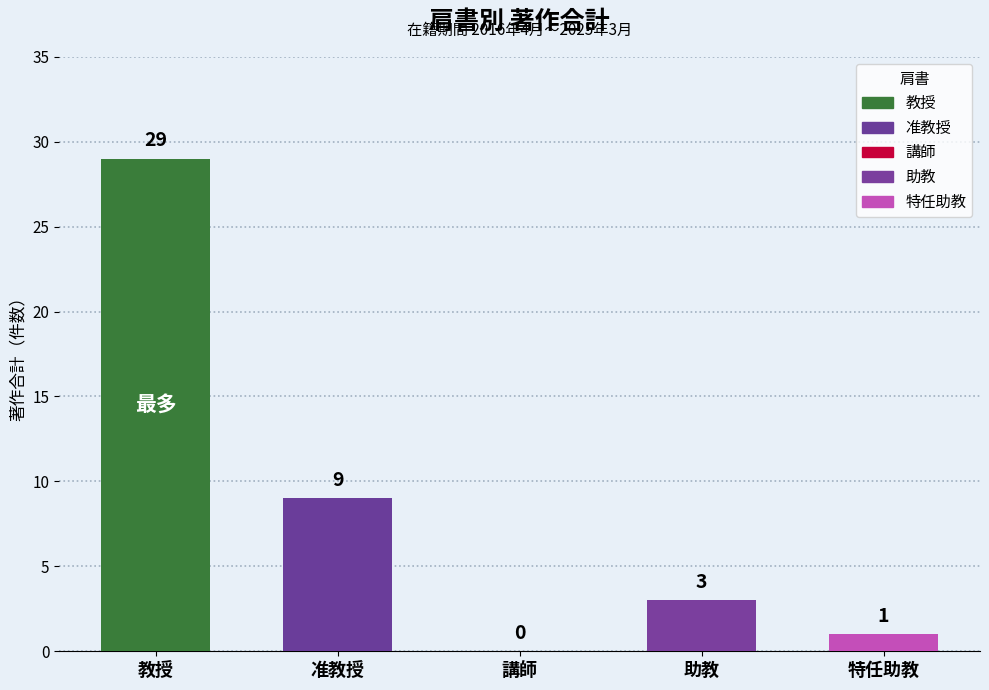

How many data points does each series have?

5